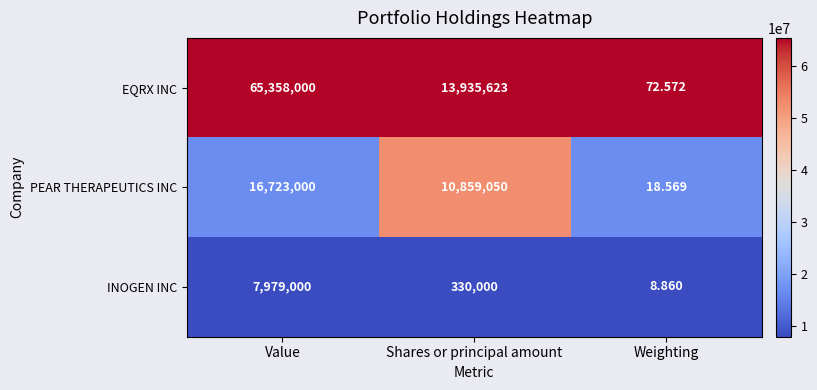

Is the value of PEAR THERAPEUTICS INC at Value greater than the value of EQRX INC at Value?

No